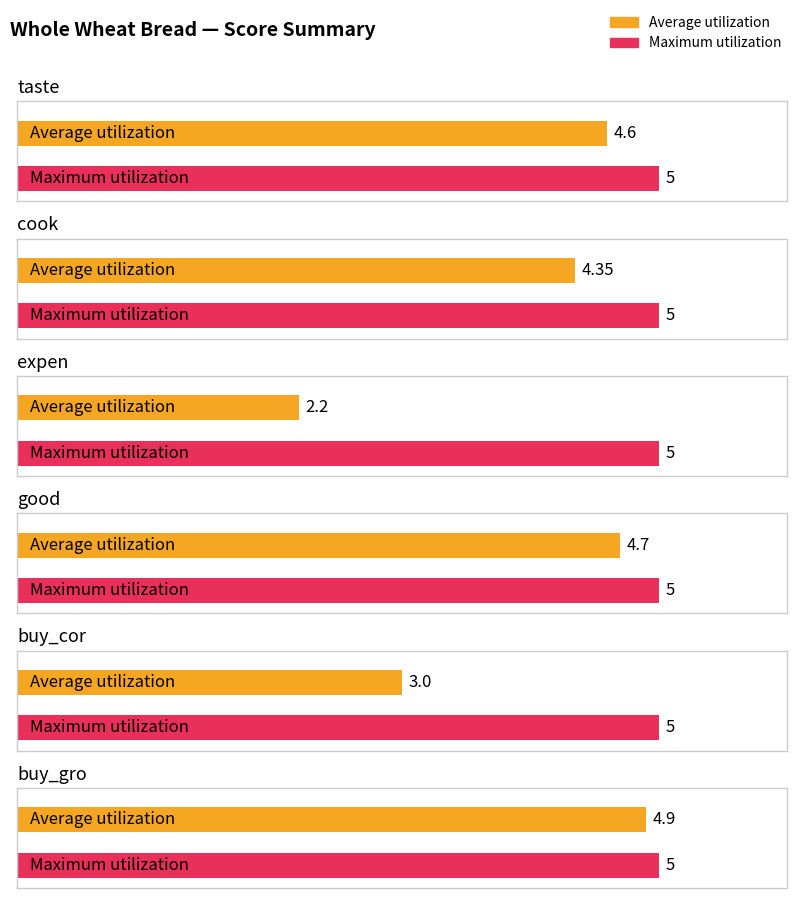

List the series in order of their overall mean, highest first.

Maximum utilization, Average utilization